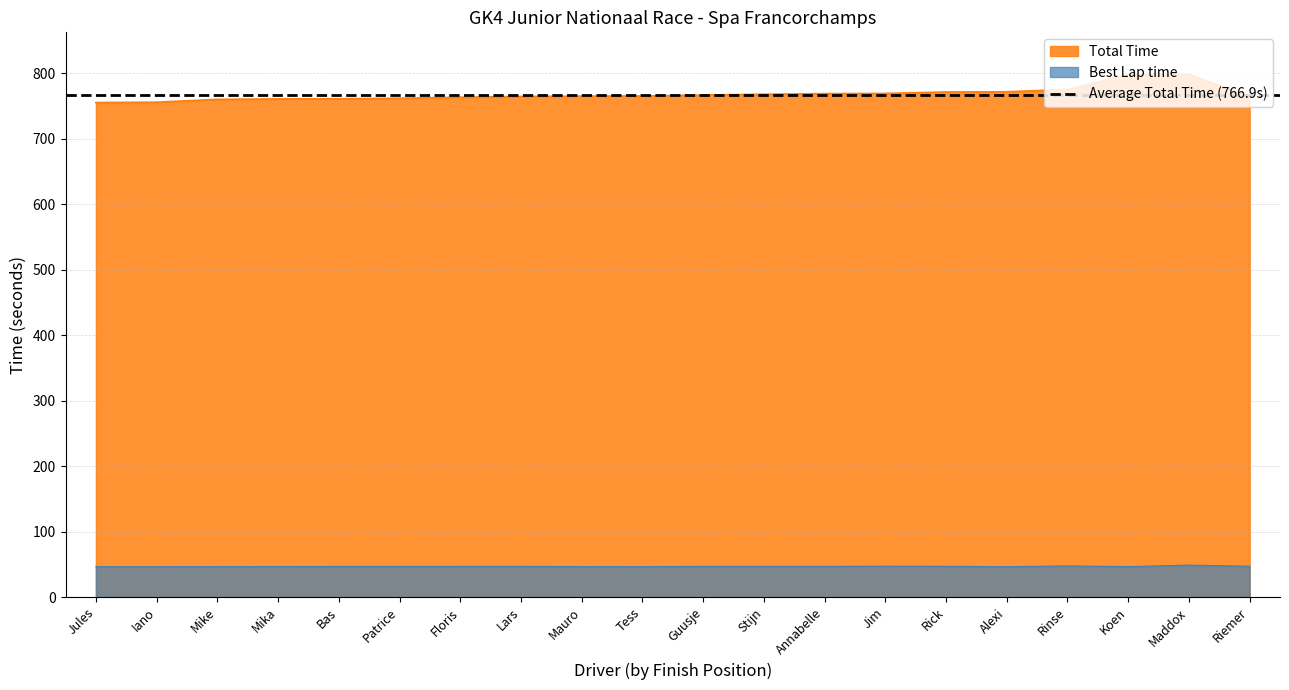

The Total Time series shows 1228.0 at Iano. True or false?

False